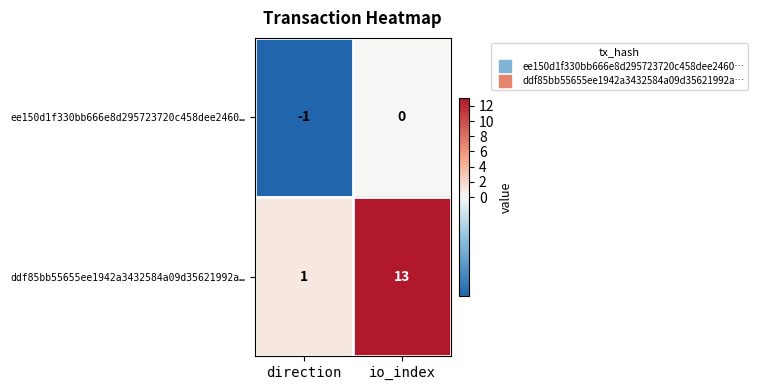

What is the sum of all ddf85bb55655ee1942a3432584a09d35621992a… values?

14